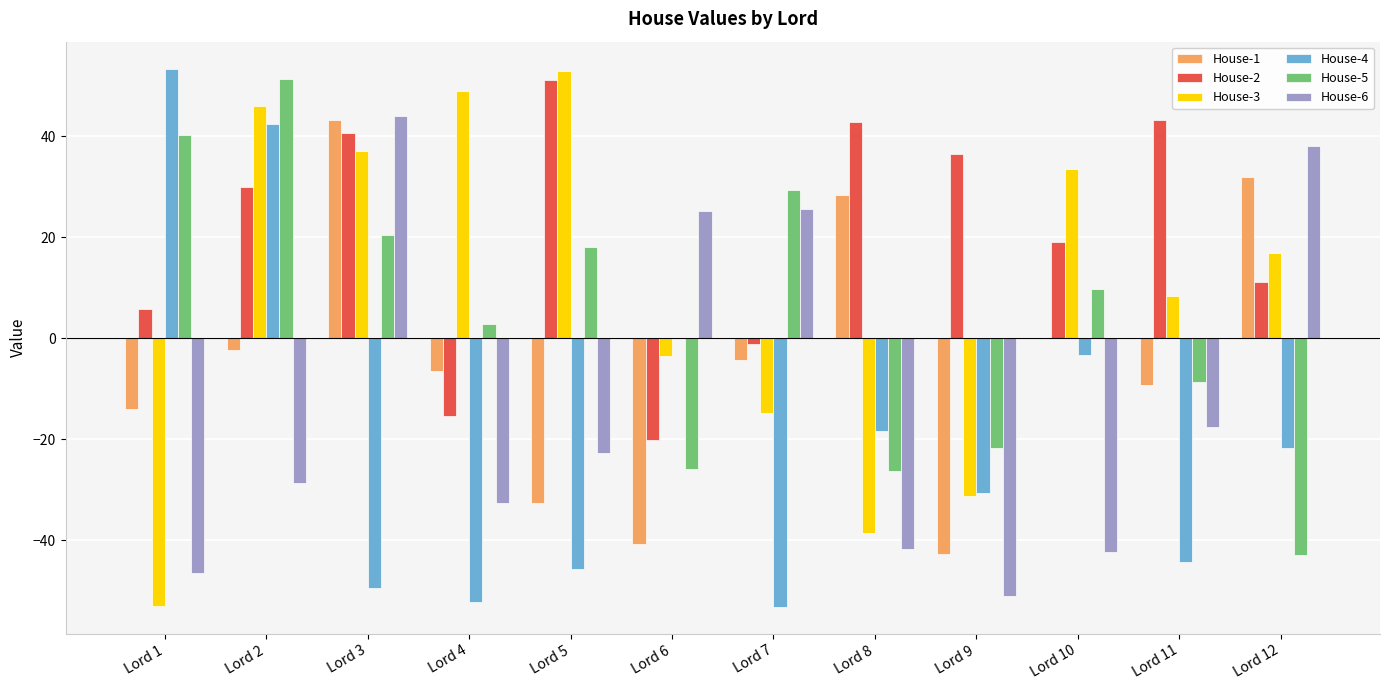

The value of House-6 at Lord 11 is -7.7. True or false?

False